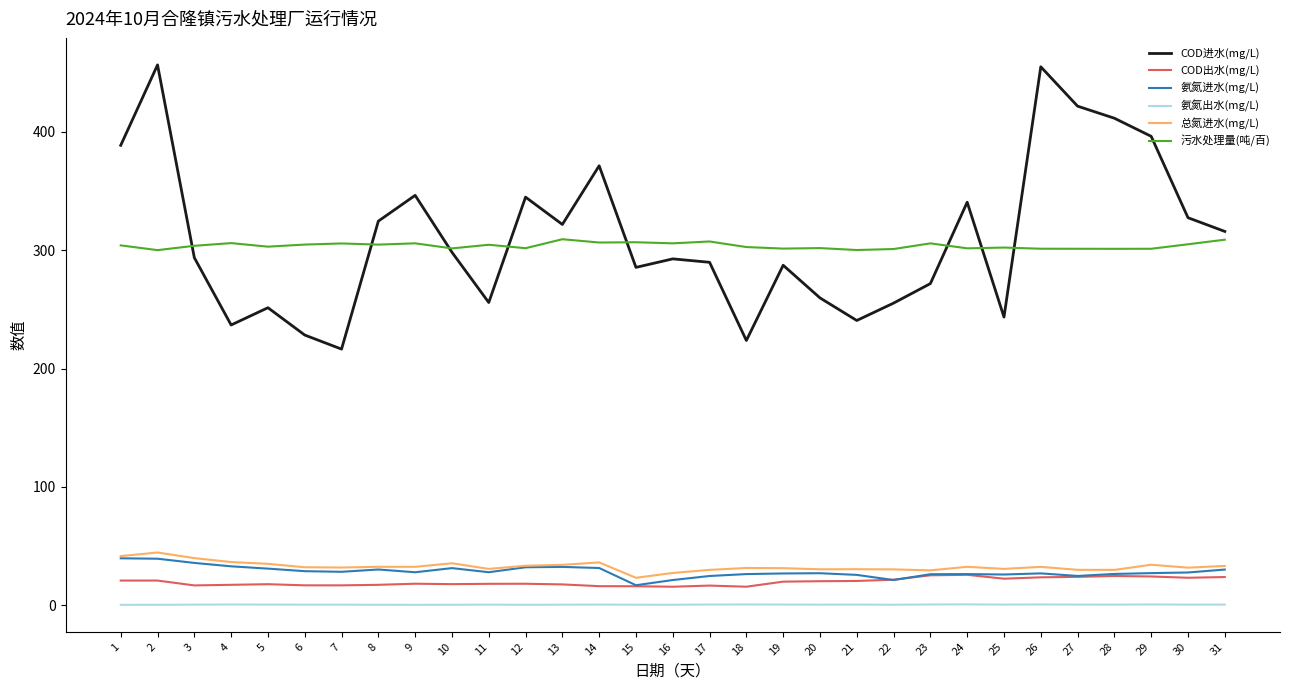

True or false: COD进水(mg/L) has a value of 151.8 at 16.

False